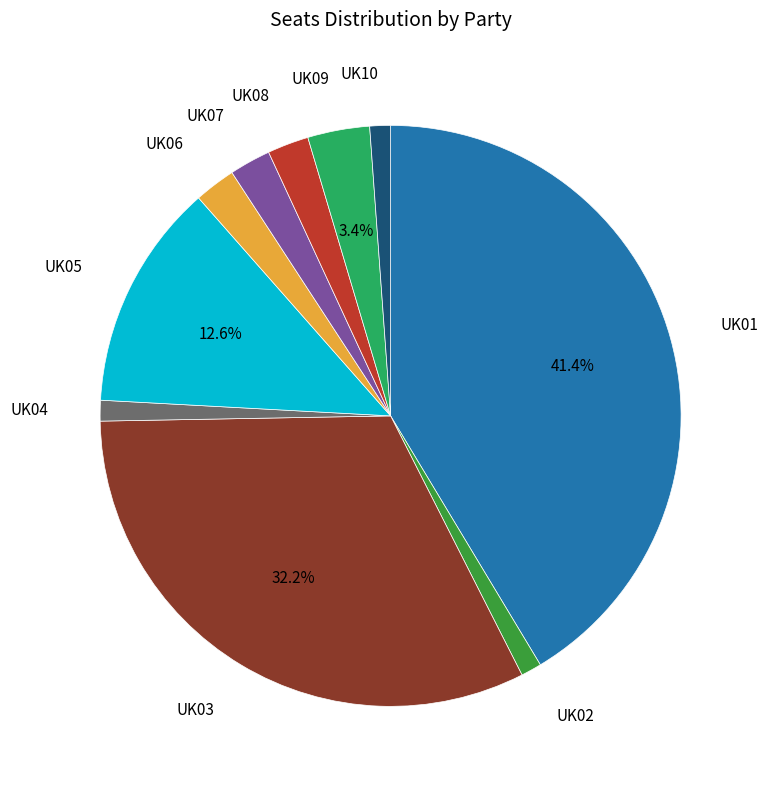

To the nearest percent, what is the average slice percentage?

10%